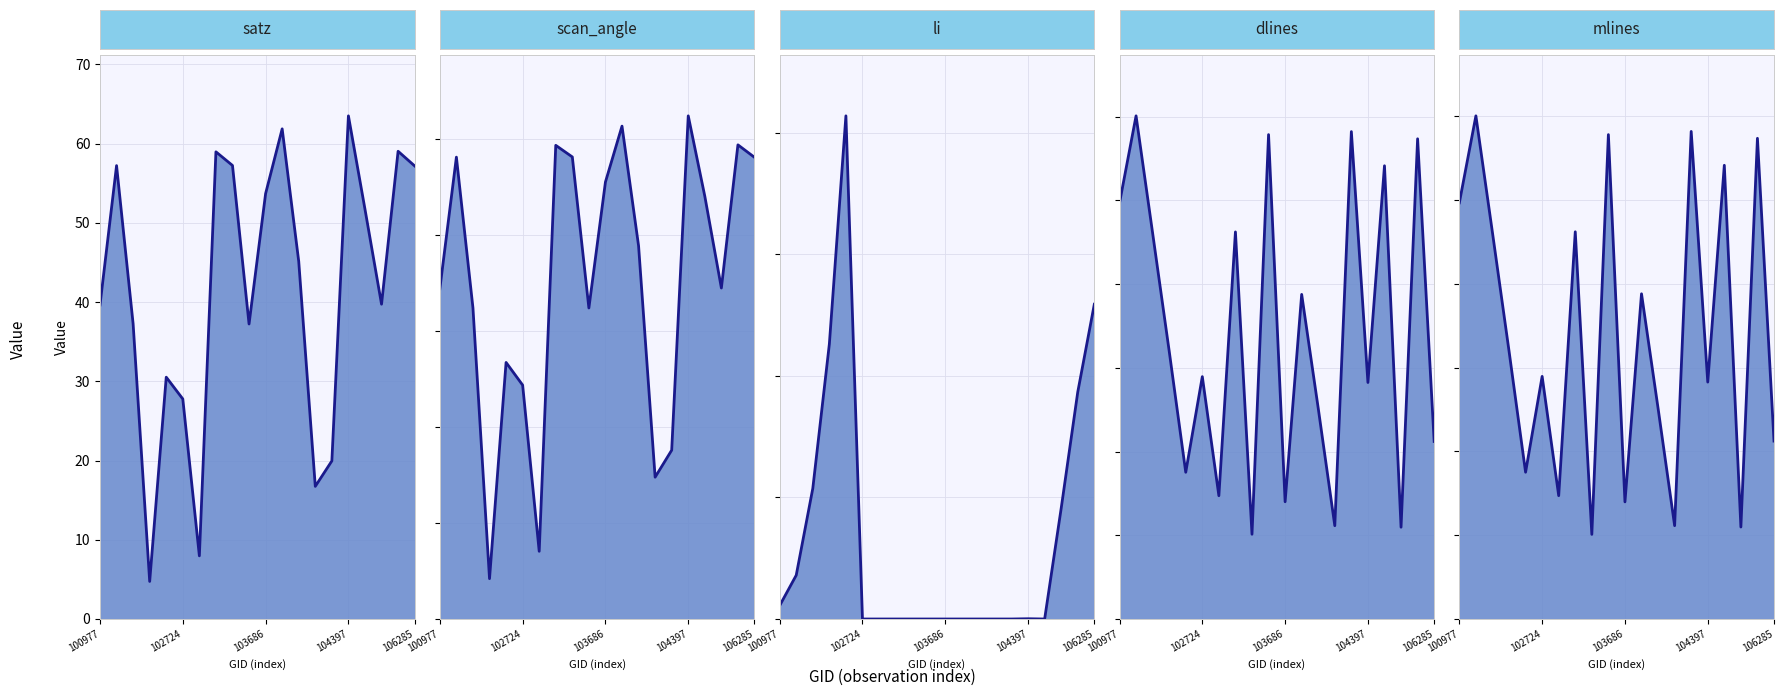

True or false: dlines line and li line intersect in this chart.

False